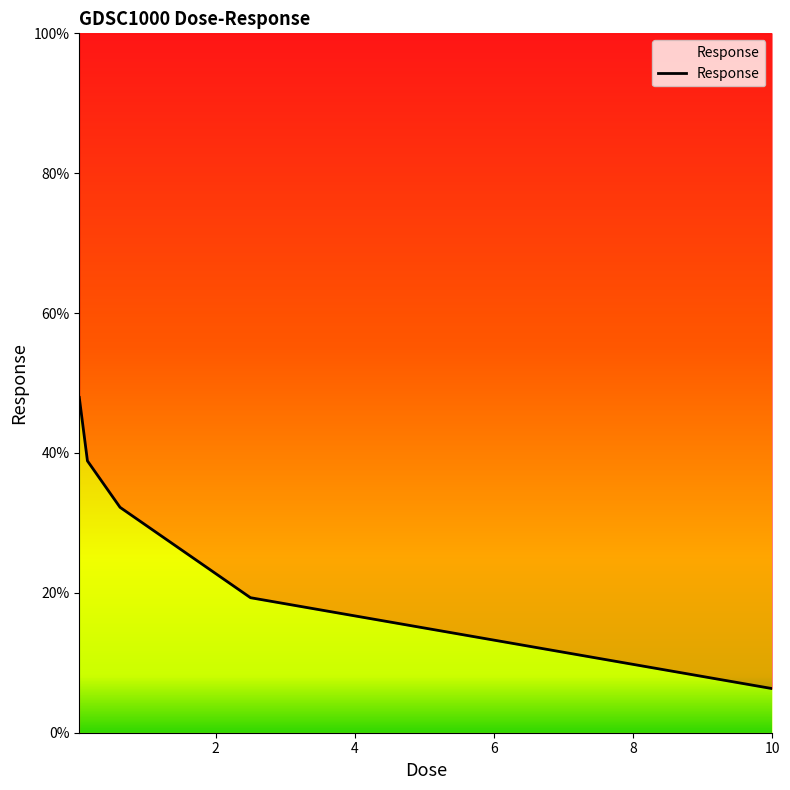

How many lines are shown in the chart?

1